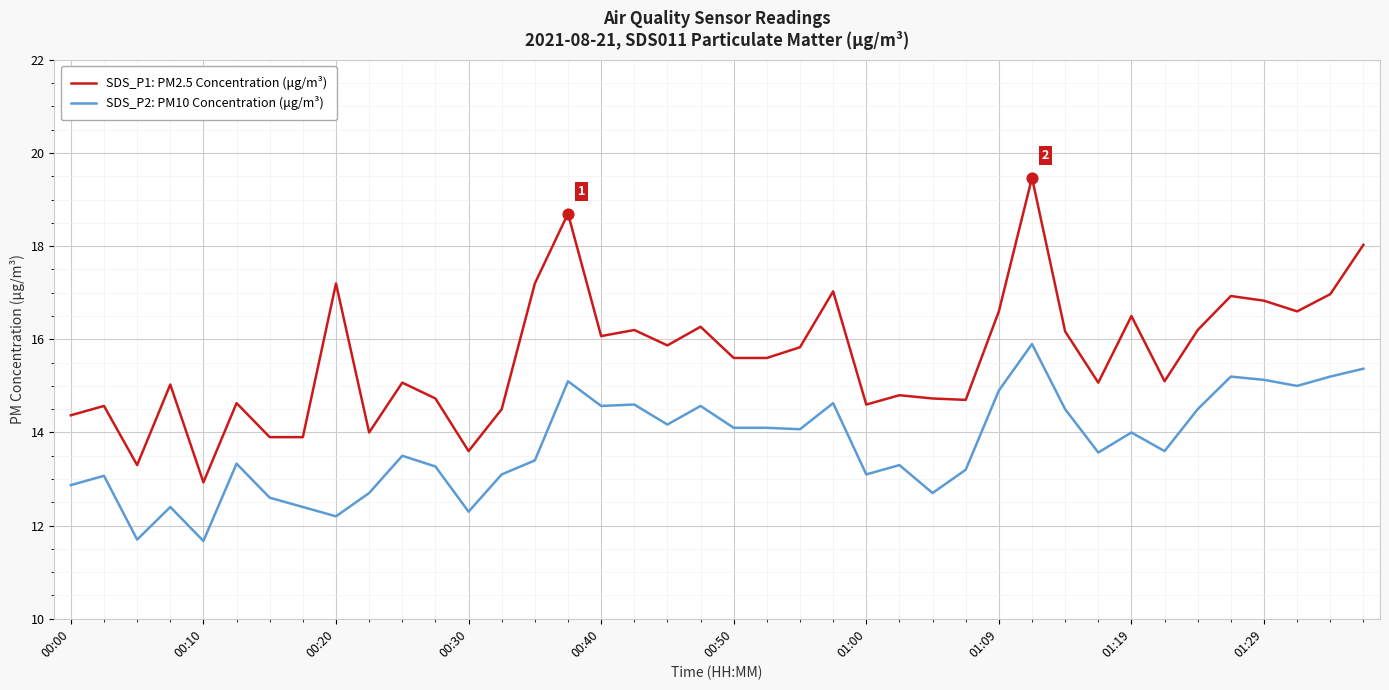

Which series has the widest spread of values?

SDS_P1: PM2.5 Concentration (μg/m³)